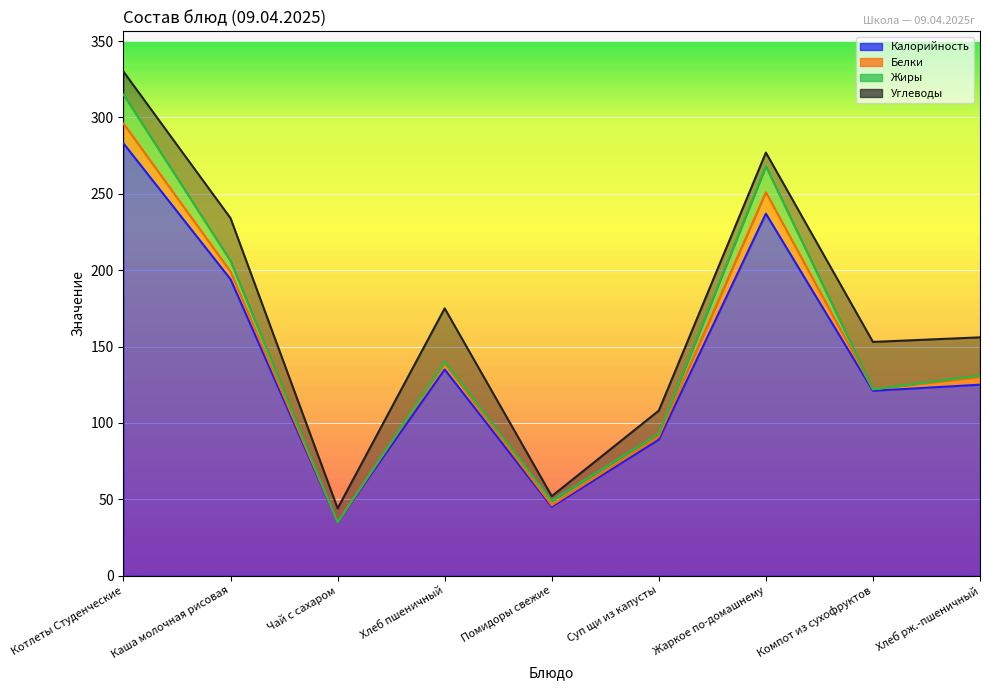

At which label does Жиры first exceed 2?

Котлеты Студенческие